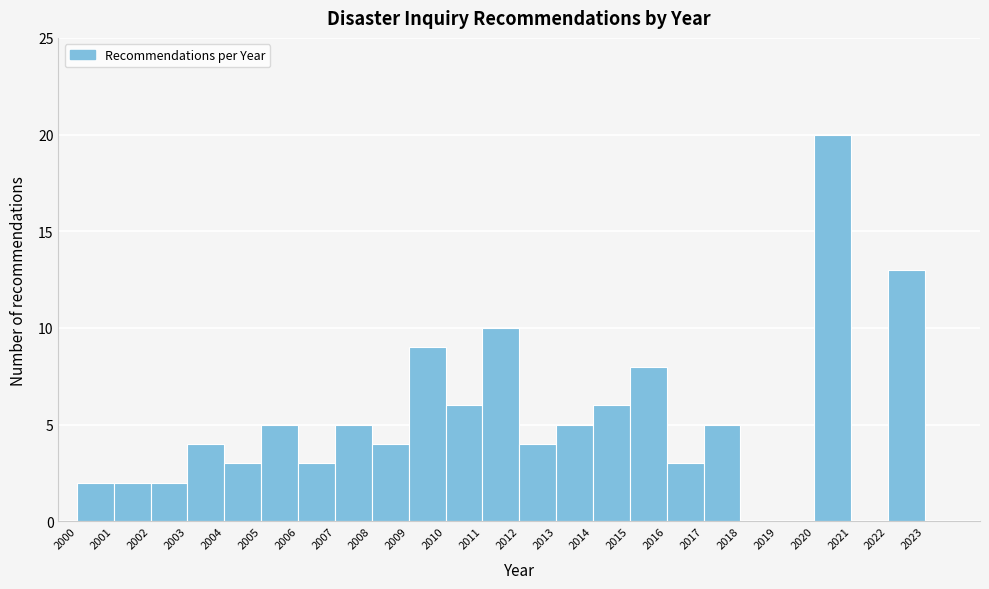

How tall is the bar that spans 2005 to 2006 on the x-axis? The values are not printed on the chart, so give them approximately, as read against the axis.

5